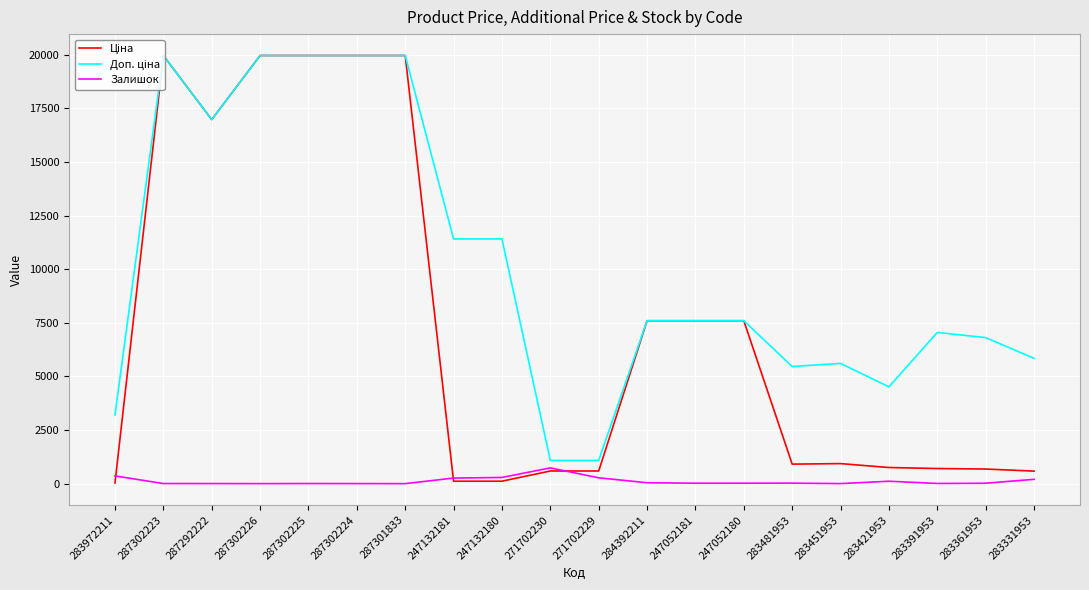

What is the maximum value shown in the chart?

19964.2